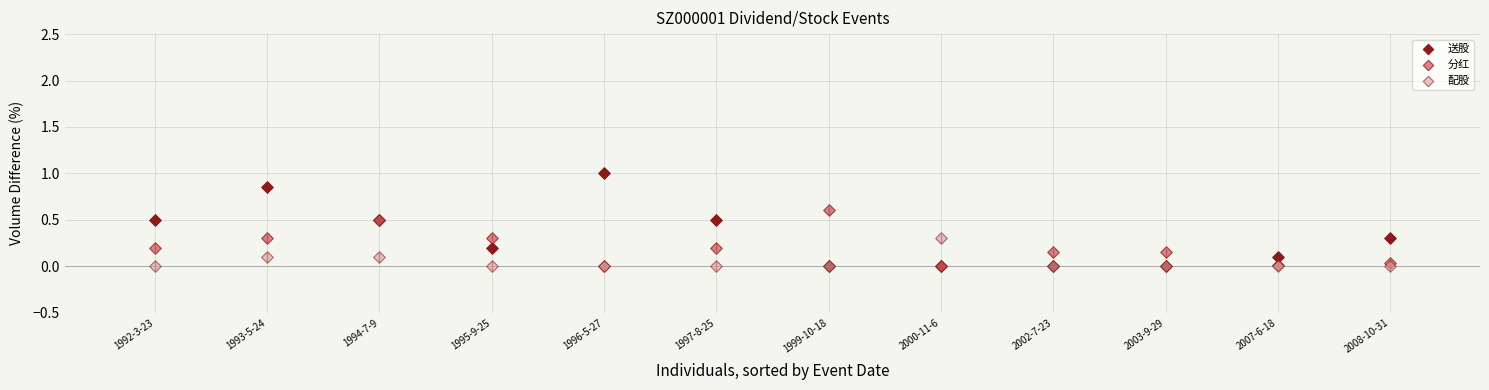

Which series reaches the maximum Y coordinate?

送股